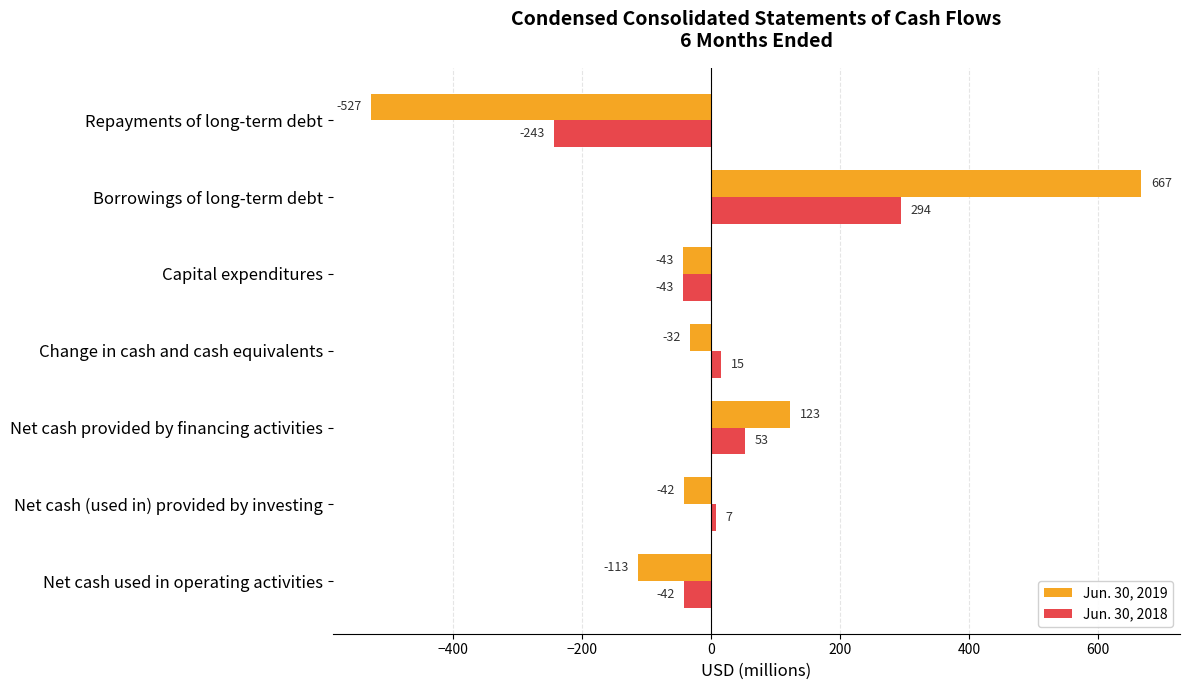

What is the sum of all Jun. 30, 2018 values?

41